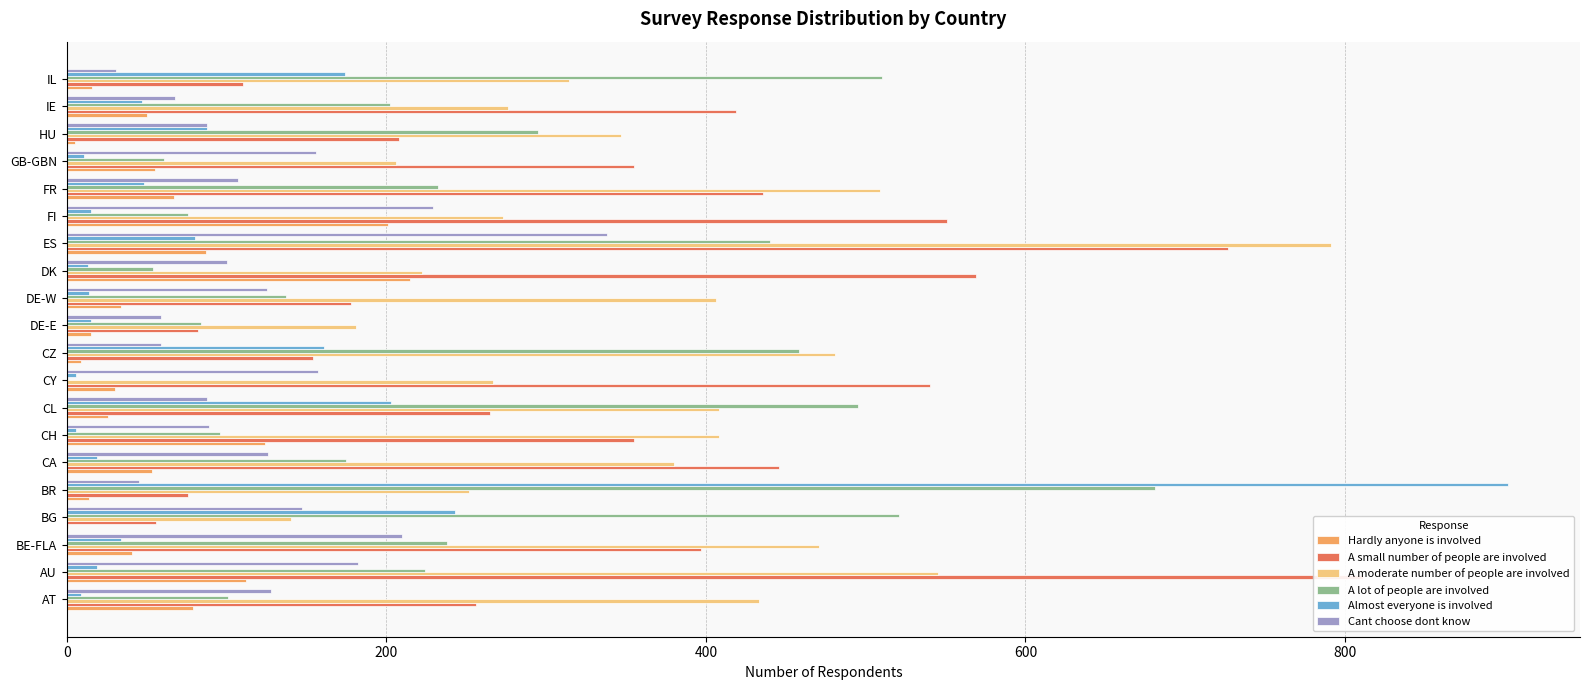

Count the number of data series in this chart.

6